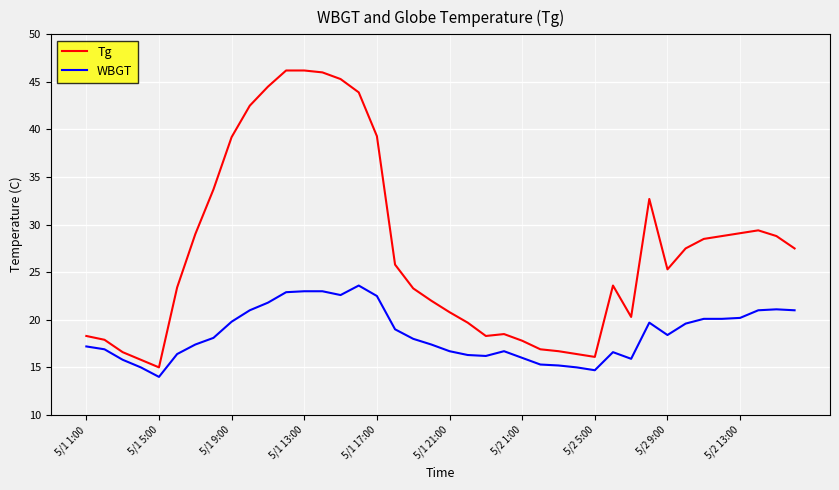

What is the difference between the maximum and minimum values in the WBGT series?

9.6